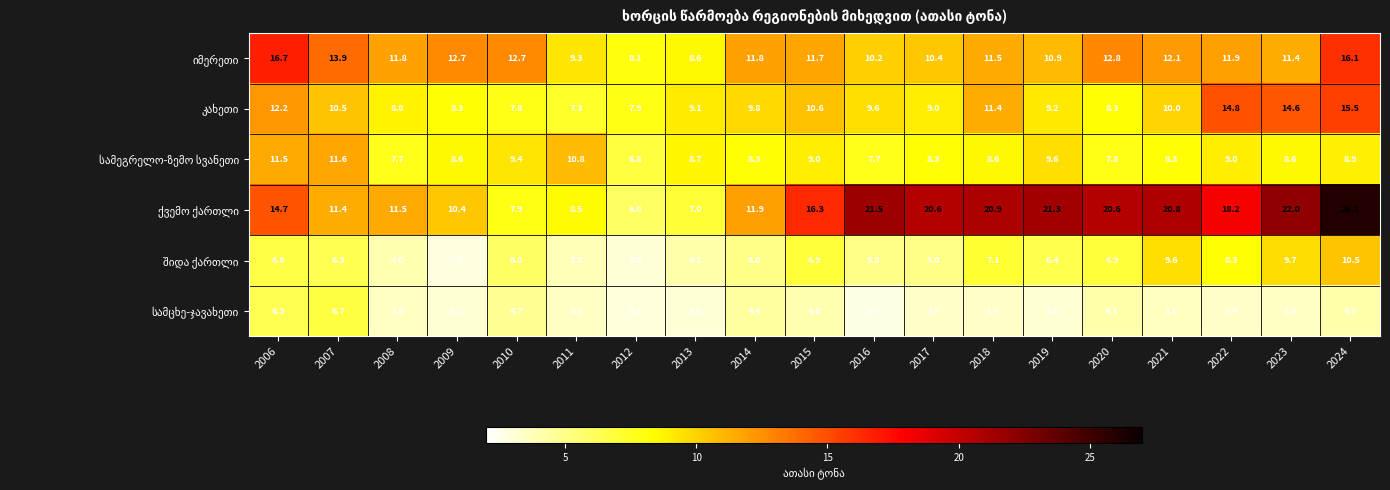

What is the difference between the highest and lowest values at 2021?

17.2